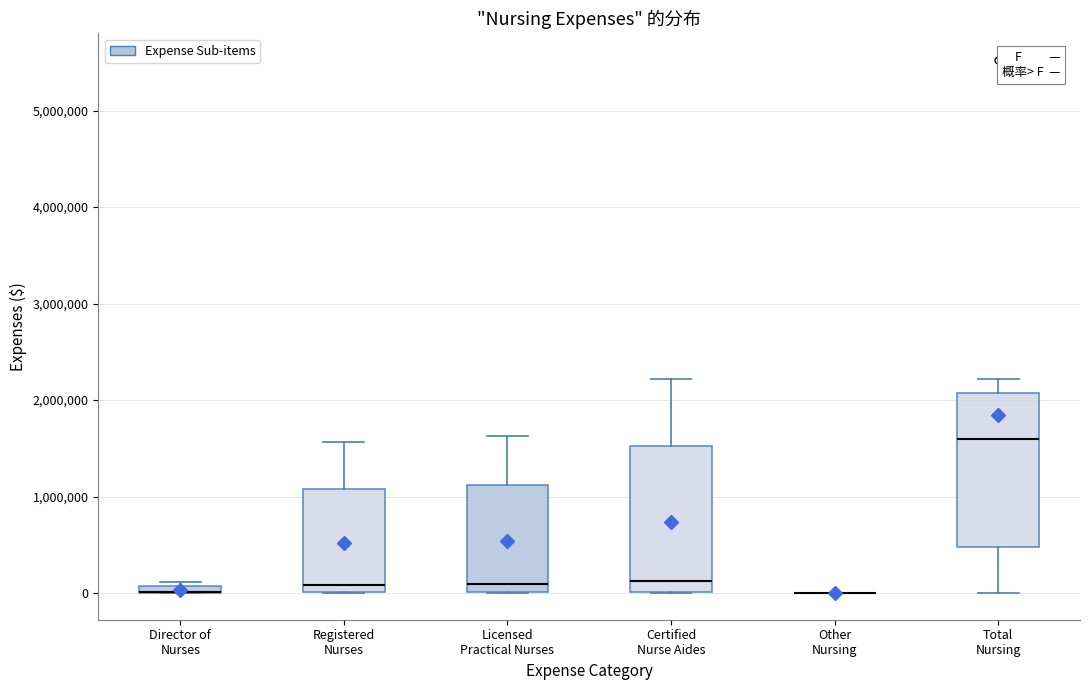

Where does the lower whisker of the box for Total Nursing end on the y-axis? The values are not printed on the chart, so give them approximately, as read against the axis.

0